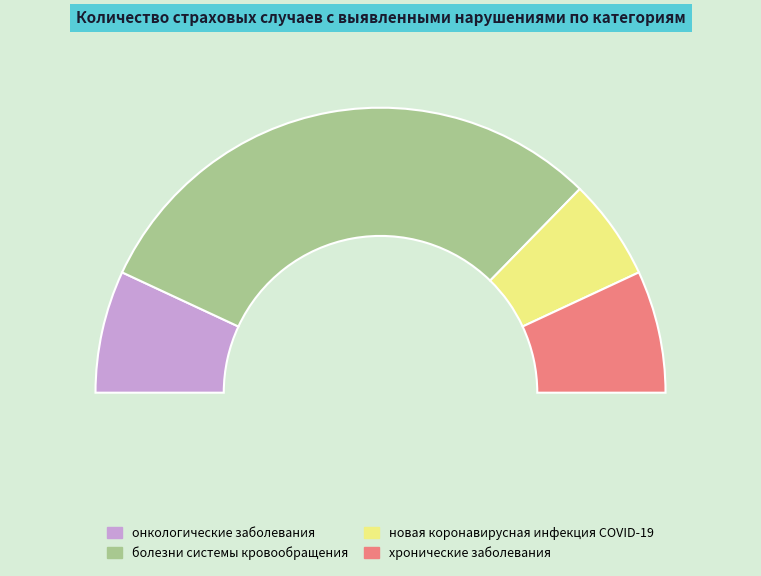

To the nearest percent, what portion does онкологические заболевания represent?

14%